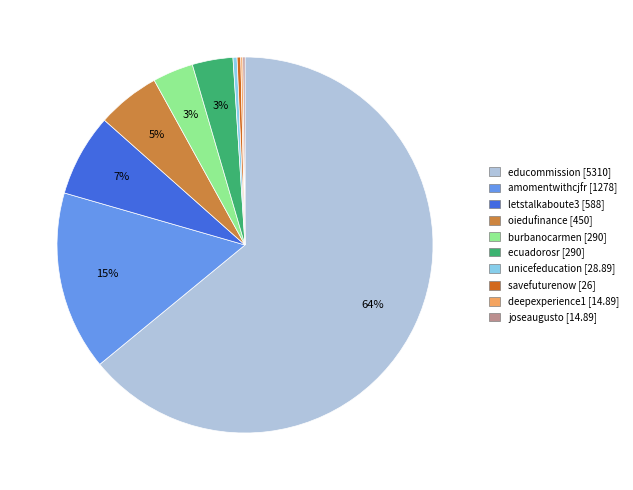

Combined, do ecuadorosr and letstalkaboute3 account for over 50%?

No